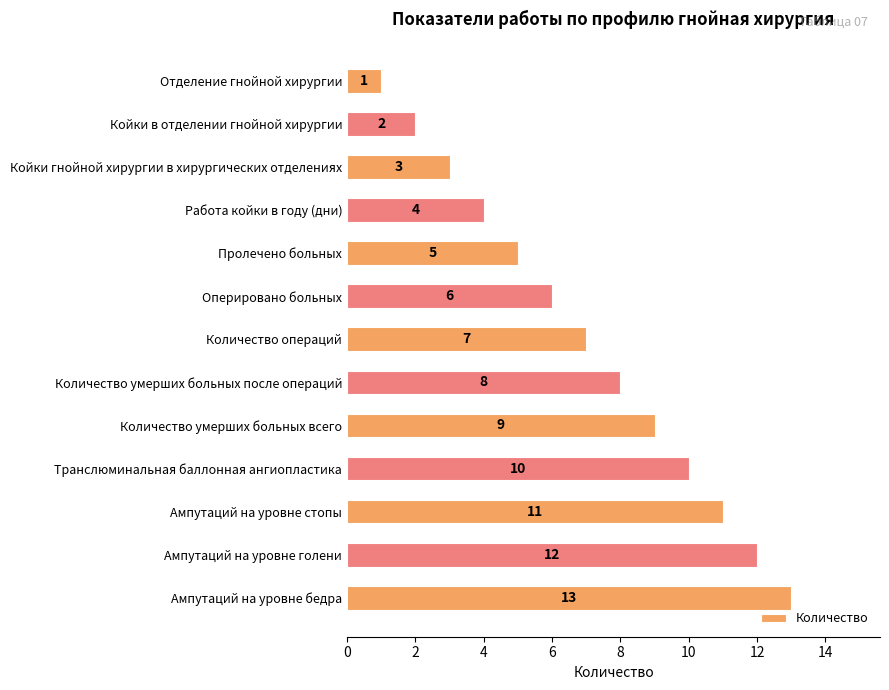

What is the difference between the second highest and minimum values?

11